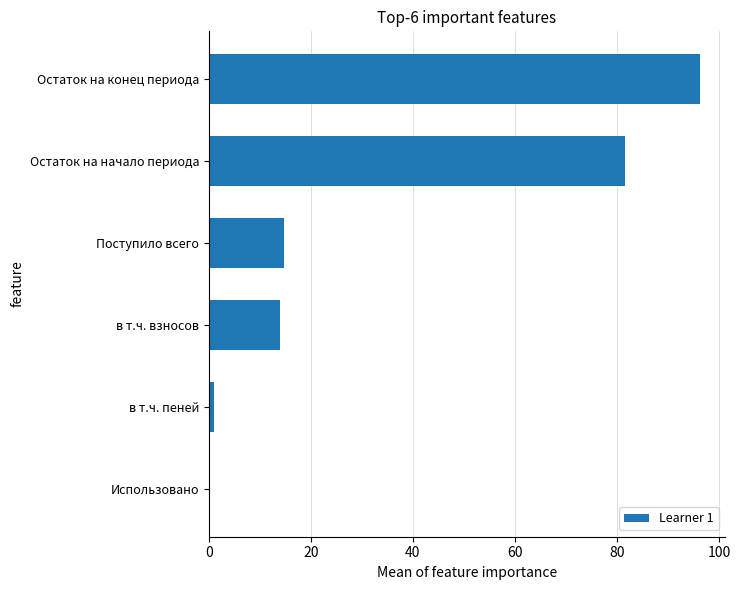

The chart shows a value of 0.0 at Использовано. True or false?

True